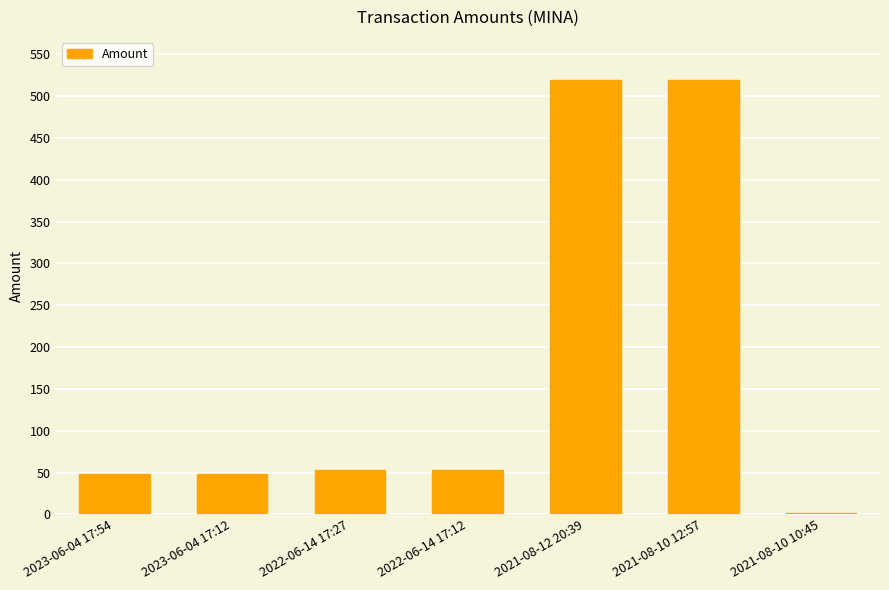

Which has a higher value, 2023-06-04 17:12 or 2021-08-10 12:57?

2021-08-10 12:57